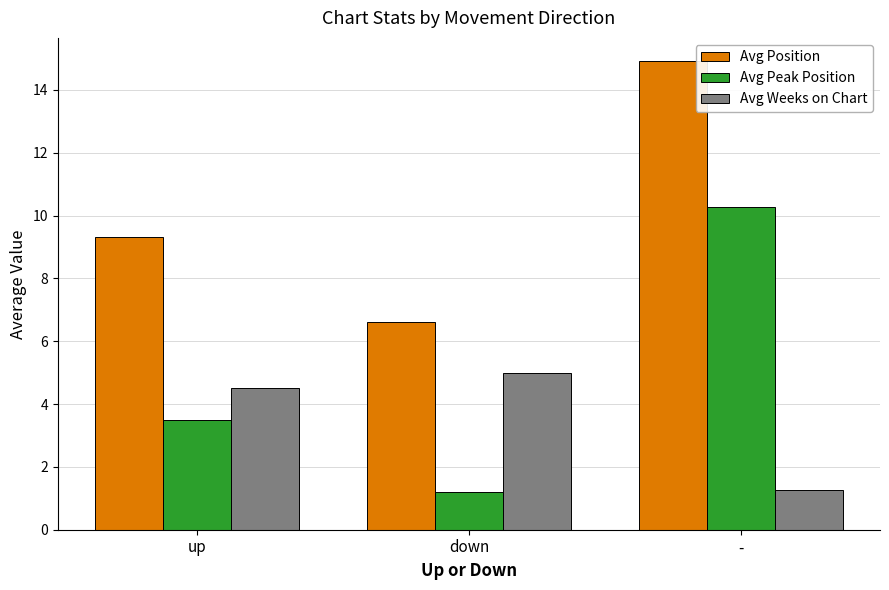

How many values in the Avg Weeks on Chart series exceed 4?

2